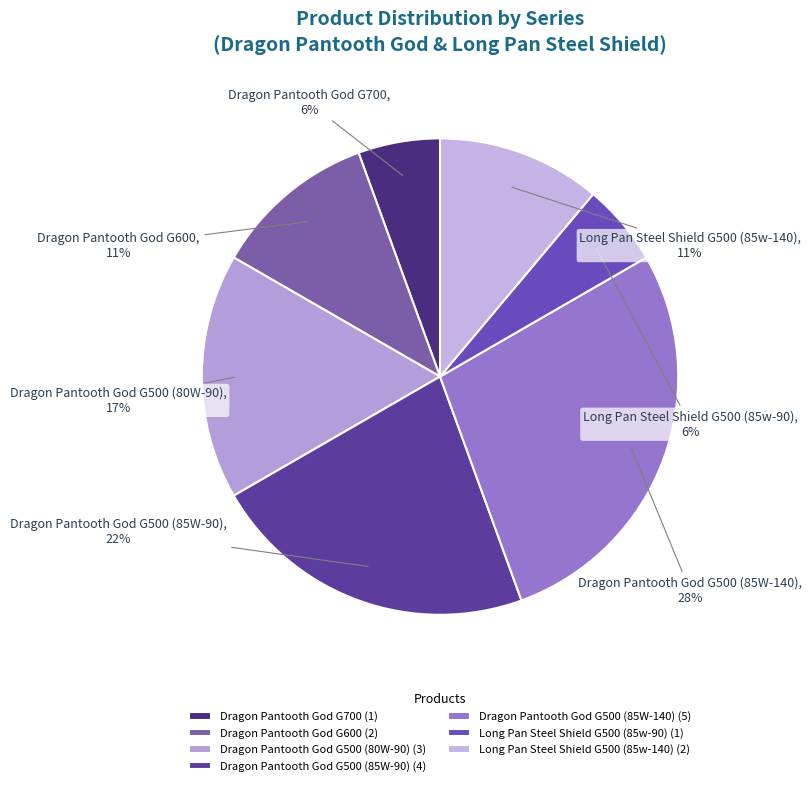

Between Dragon Pantooth God G600 and Dragon Pantooth God G500 (85W-140), which is larger?

Dragon Pantooth God G500 (85W-140)